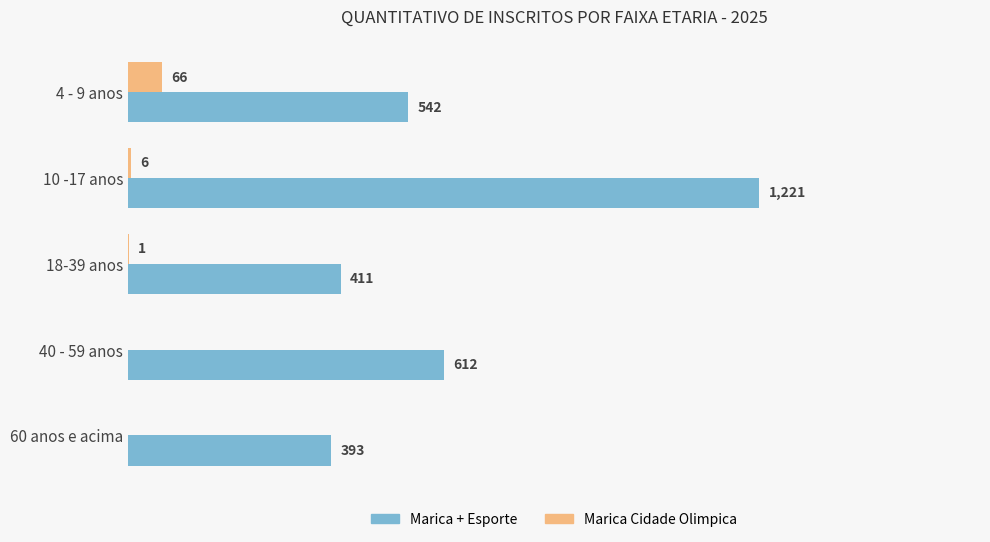

Where is Marica + Esporte nearest to the value 807?

40 - 59 anos